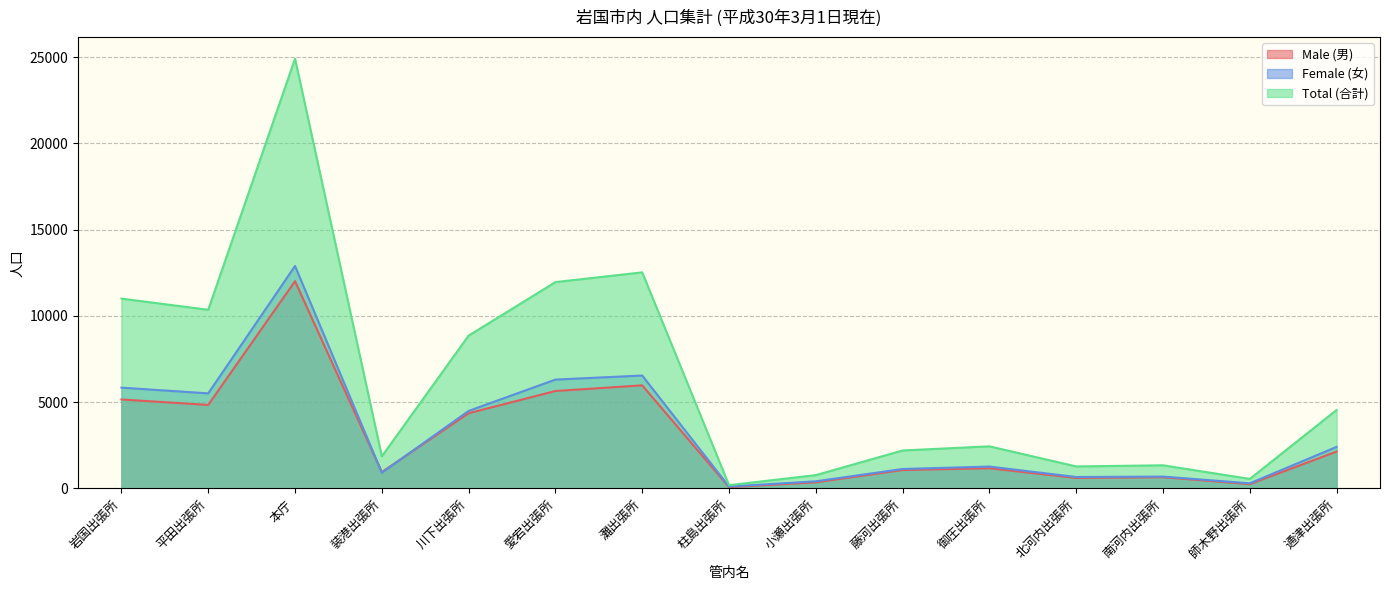

At 本庁, list the series in order from largest to smallest.

Total (合計), Female (女), Male (男)